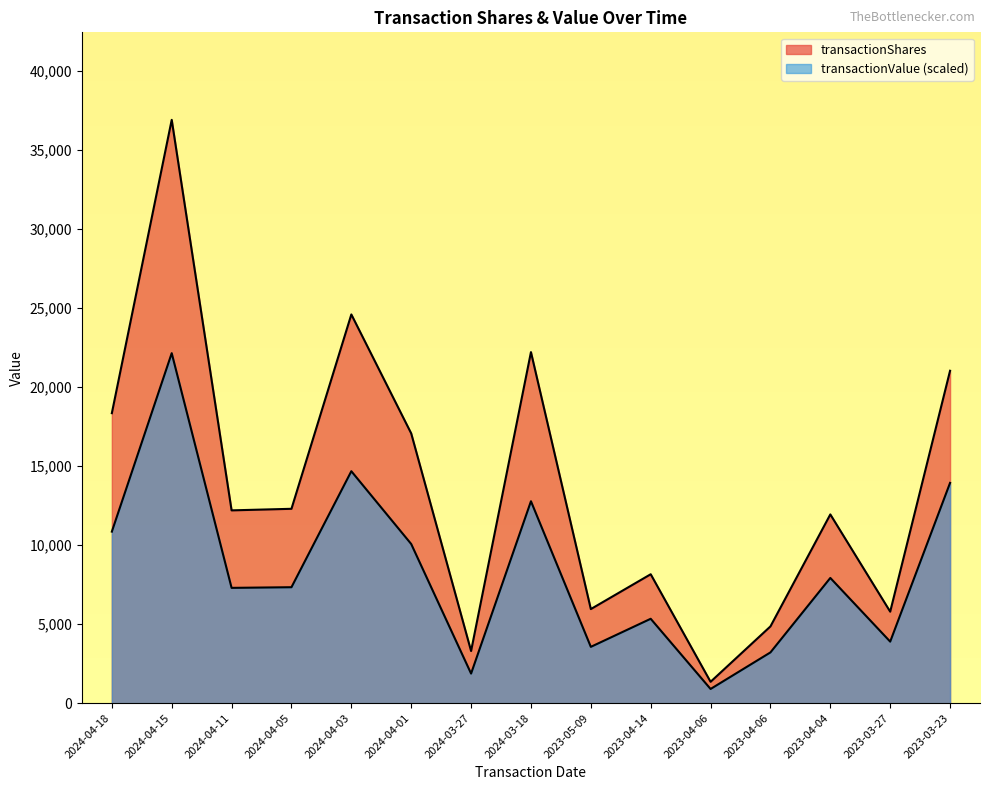

Which series has the largest range (max minus min)?

transactionShares